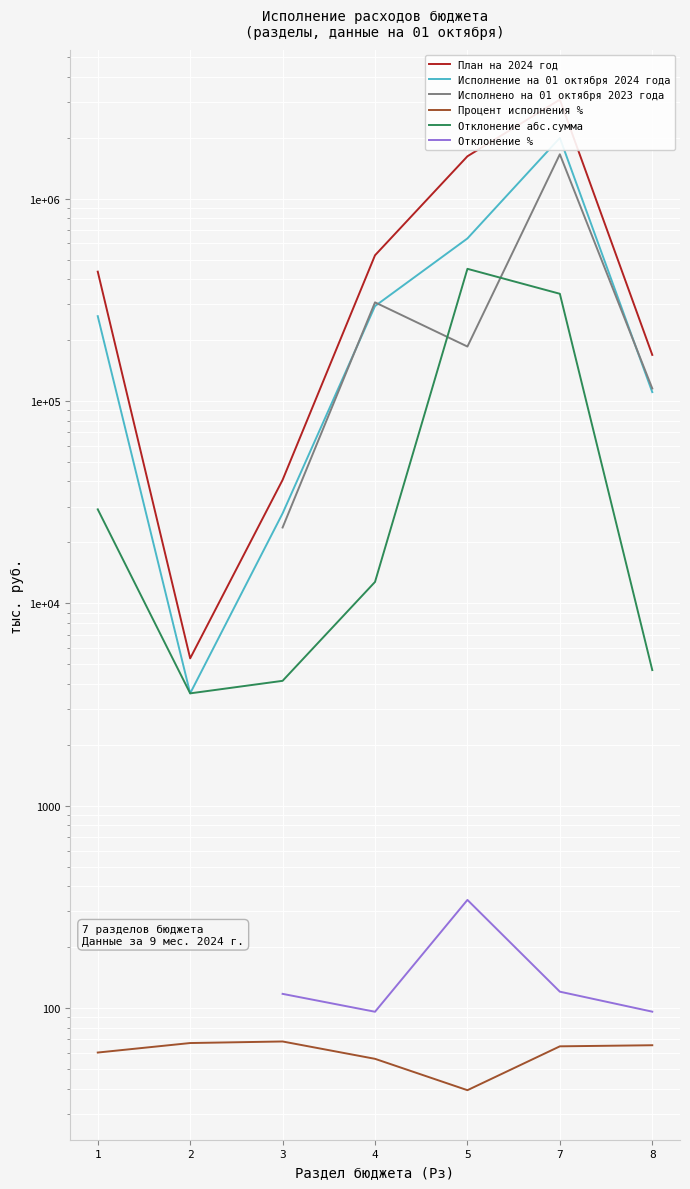

What is the difference between the Исполнено на 01 октября 2023 года values at 3 and 5?

162023.5